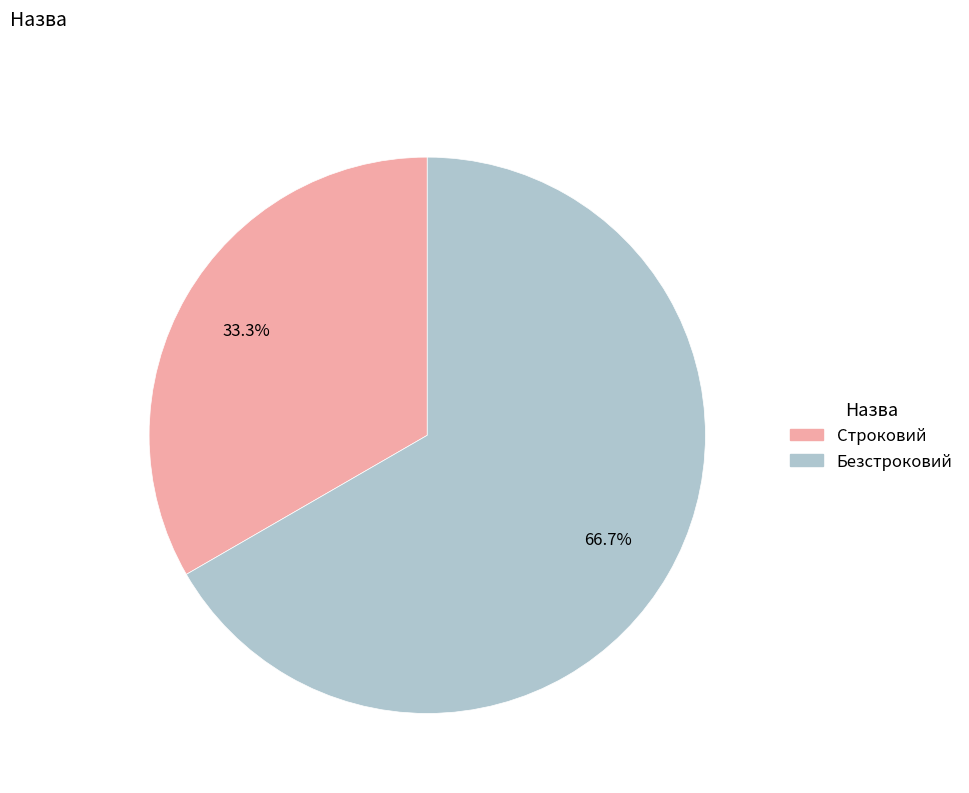

Is there a majority slice in this chart?

Yes